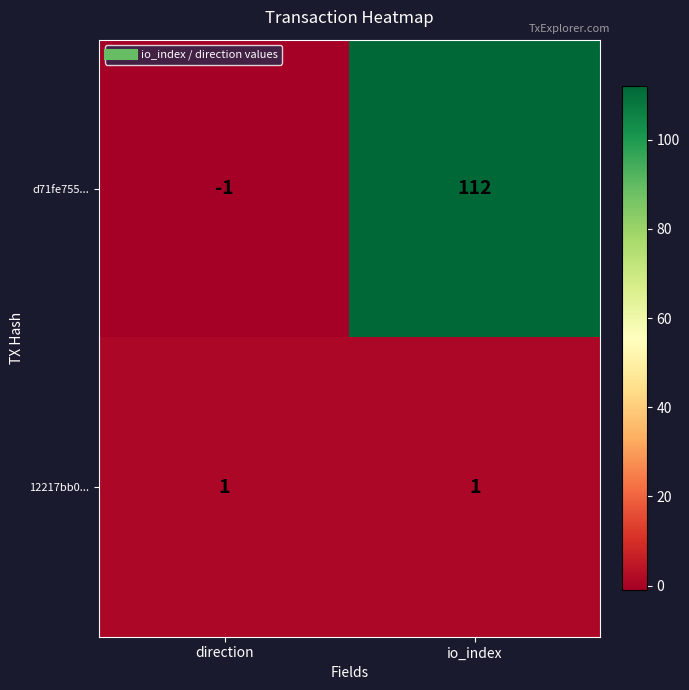

At how many categories does at least one series exceed 9?

1